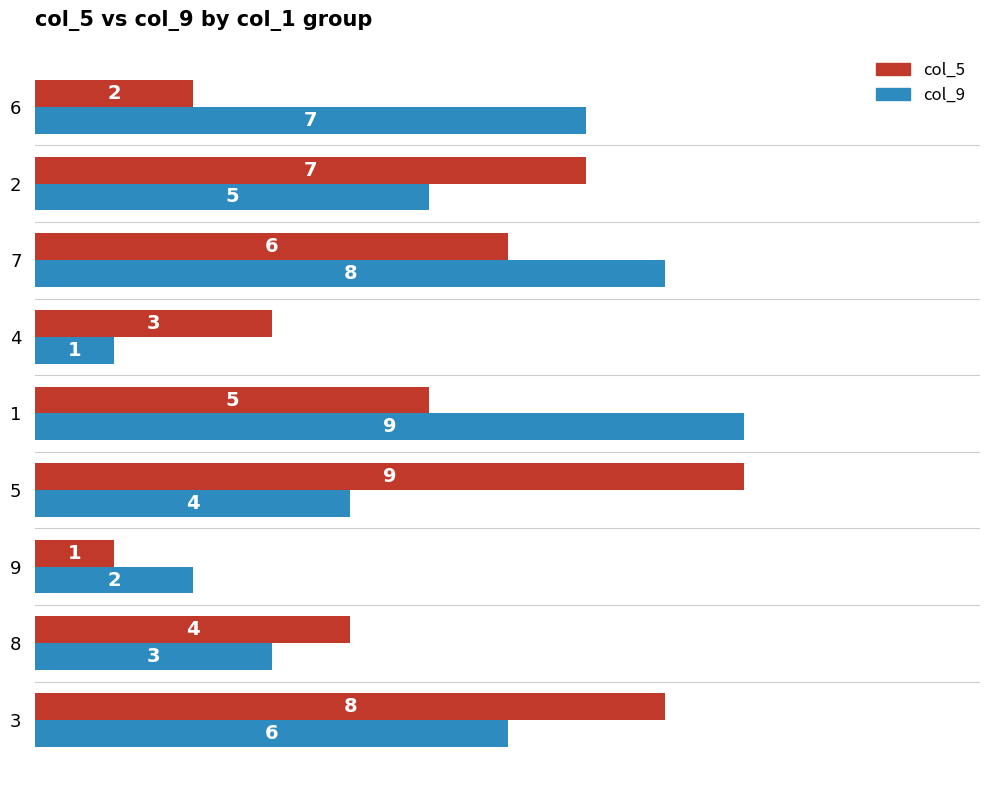

How many col_9 values are between 3 and 7?

5